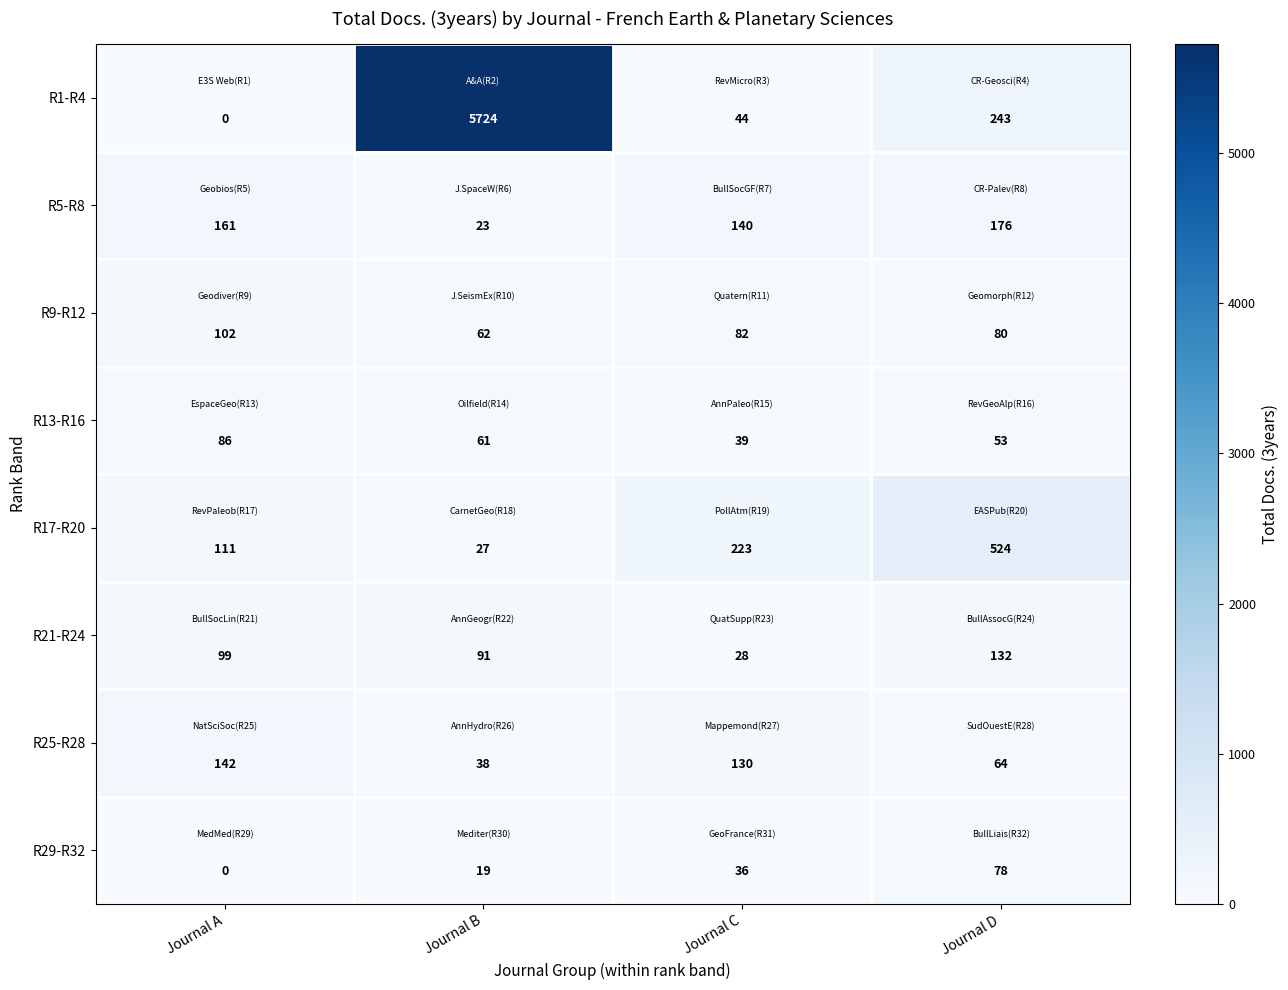

At Journal C, list the series in order from largest to smallest.

R17-R20, R5-R8, R25-R28, R9-R12, R1-R4, R13-R16, R29-R32, R21-R24